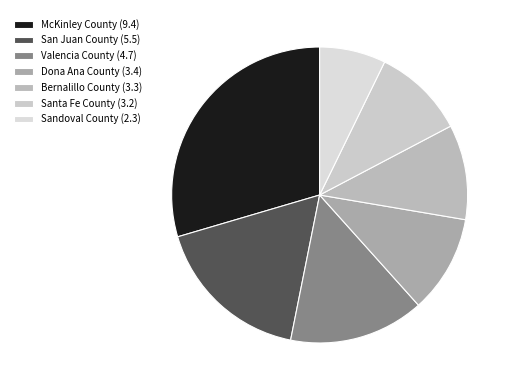

Does Bernalillo County (3.3) account for over 50% of the chart?

No